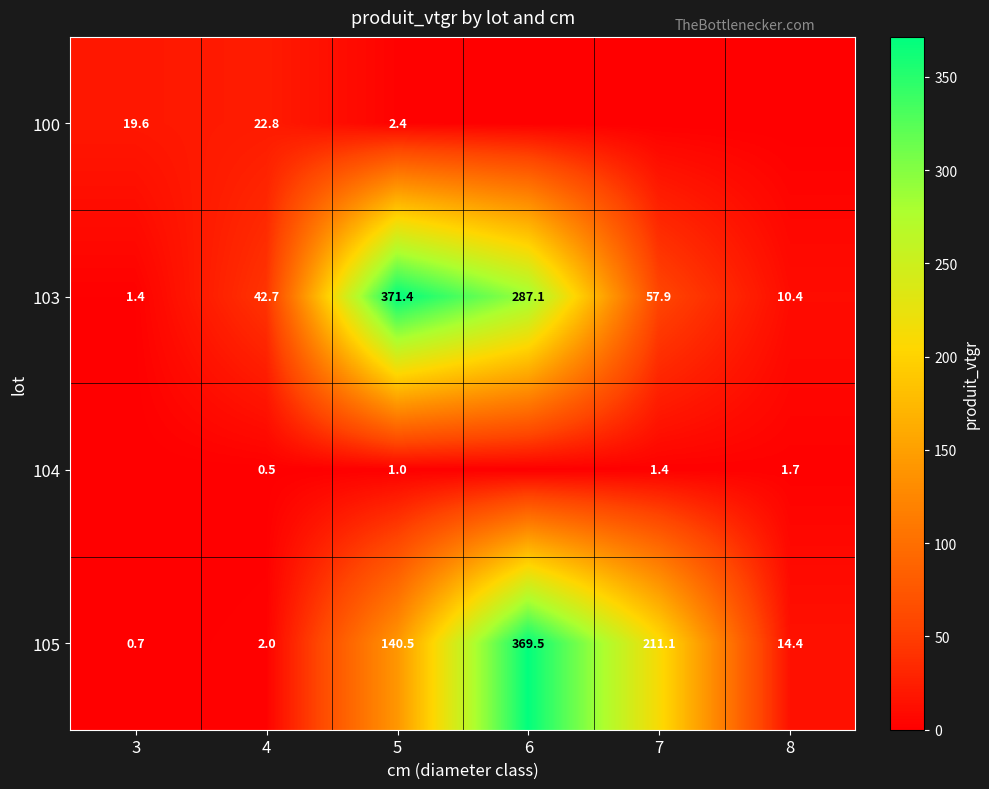

Rank the categories by 103 value from highest to lowest.

5, 6, 7, 4, 8, 3